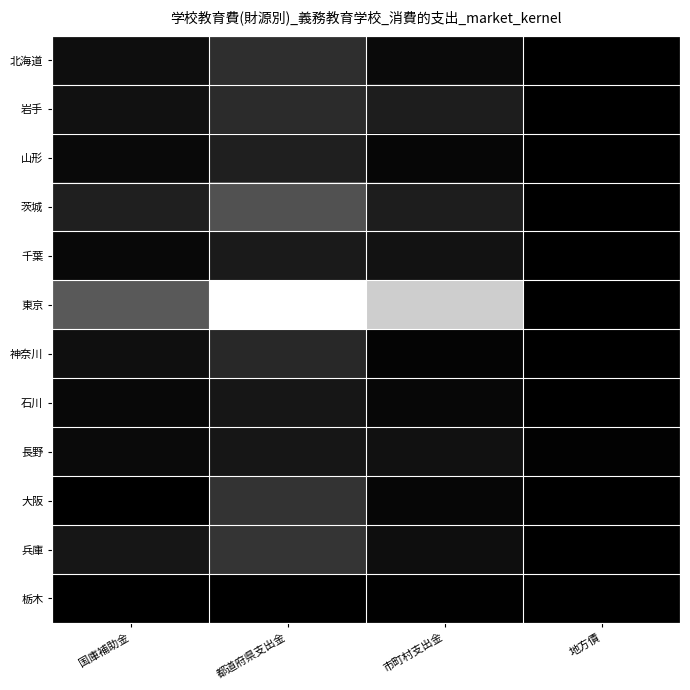

Reading left to right, extract all data points from this chart.

北海道: 国庫補助金=0.1	都道府県支出金=0.2	市町村支出金=0.0	地方債=0.0
岩手: 国庫補助金=0.1	都道府県支出金=0.2	市町村支出金=0.1	地方債=0.0
山形: 国庫補助金=0.0	都道府県支出金=0.1	市町村支出金=0.0	地方債=0.0
茨城: 国庫補助金=0.1	都道府県支出金=0.3	市町村支出金=0.1	地方債=0.0
千葉: 国庫補助金=0.0	都道府県支出金=0.1	市町村支出金=0.1	地方債=0.0
東京: 国庫補助金=0.3	都道府県支出金=1.0	市町村支出金=0.8	地方債=0.0
神奈川: 国庫補助金=0.1	都道府県支出金=0.2	市町村支出金=0.0	地方債=0.0
石川: 国庫補助金=0.0	都道府県支出金=0.1	市町村支出金=0.0	地方債=0.0
長野: 国庫補助金=0.0	都道府県支出金=0.1	市町村支出金=0.1	地方債=0.0
大阪: 国庫補助金=0.0	都道府県支出金=0.2	市町村支出金=0.0	地方債=0.0
兵庫: 国庫補助金=0.1	都道府県支出金=0.2	市町村支出金=0.1	地方債=0.0
栃木: 国庫補助金=0.0	都道府県支出金=0.0	市町村支出金=0.0	地方債=0.0